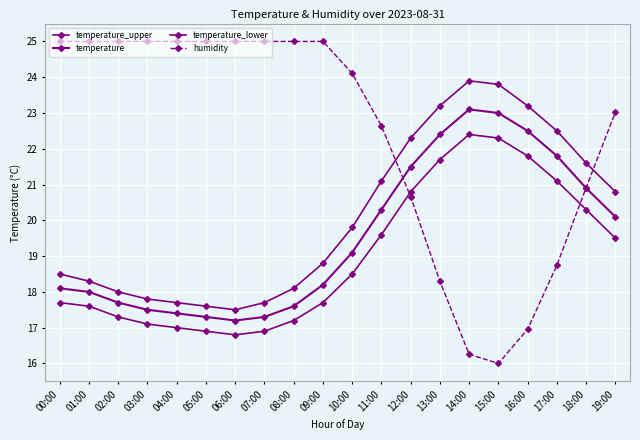

How many values in the temperature_upper series are below 19?

10